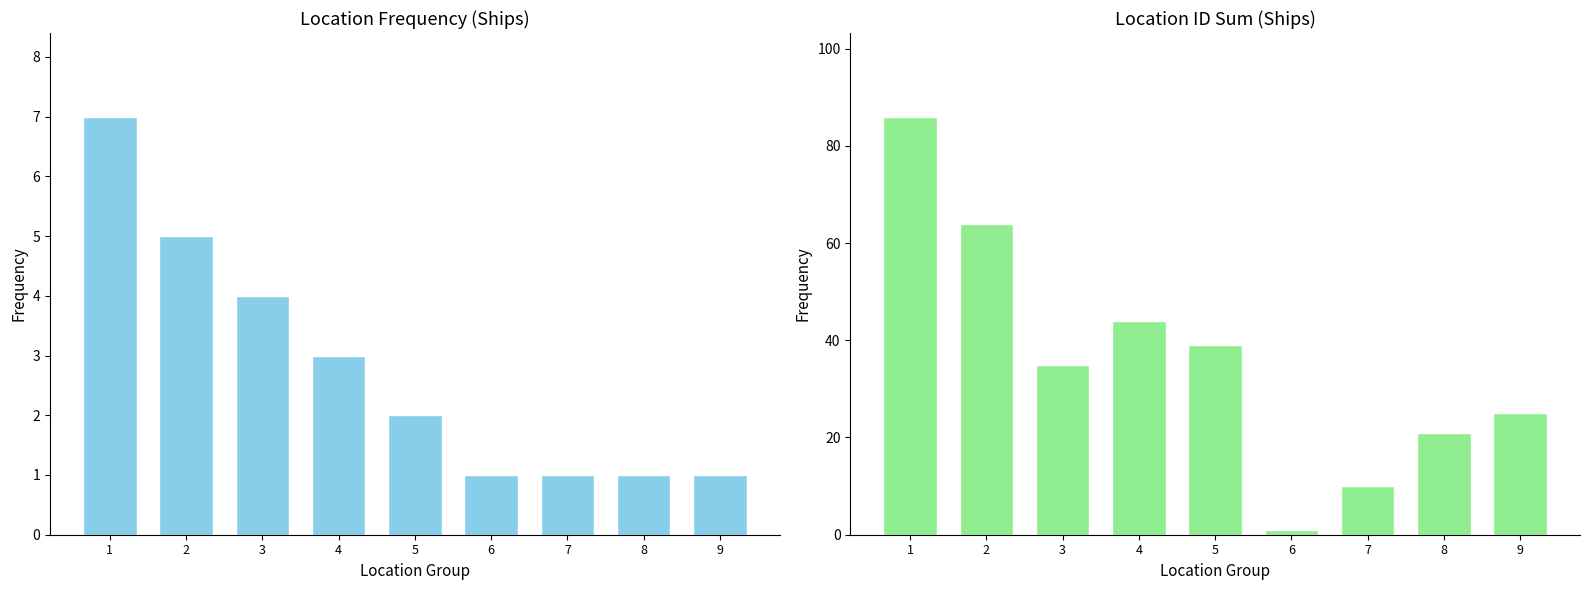

What is the value of the ID Sum bar at the 1st from the left?

86